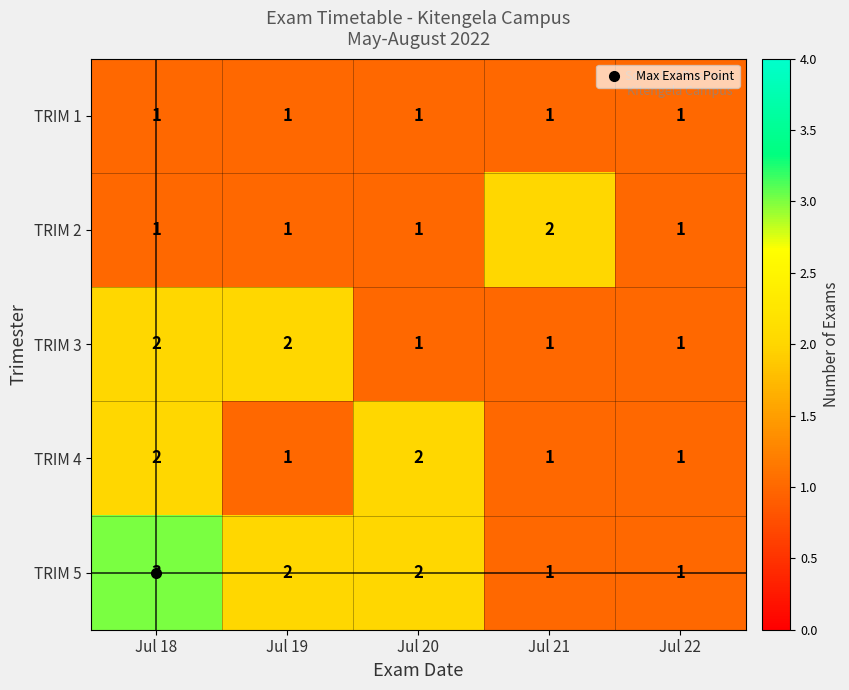

True or false: TRIM 1 has a value of 1 at Jul 22.

True